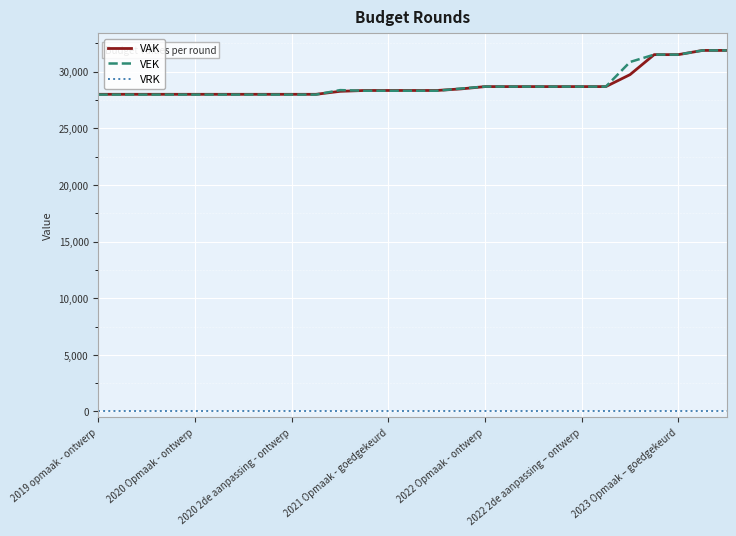

True or false: VRK and VAK cross at least once.

False